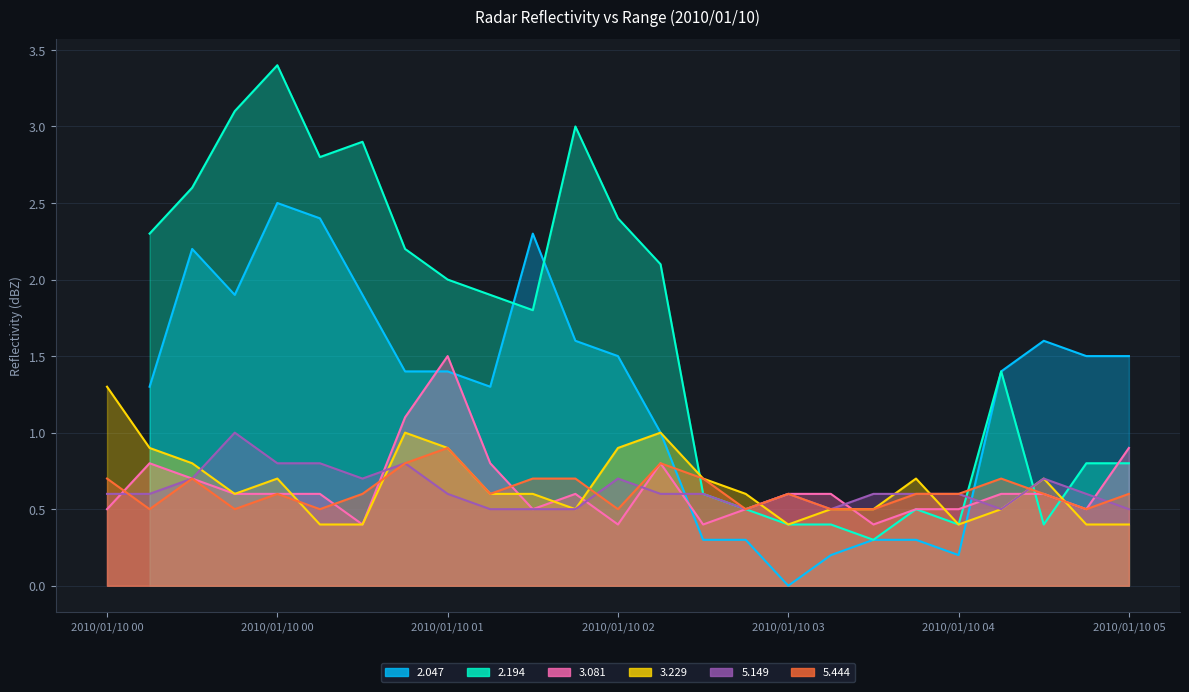

What is the sum of the   3.081 values at 2010/01/10 02:50 and 2010/01/10 00:20?

1.2